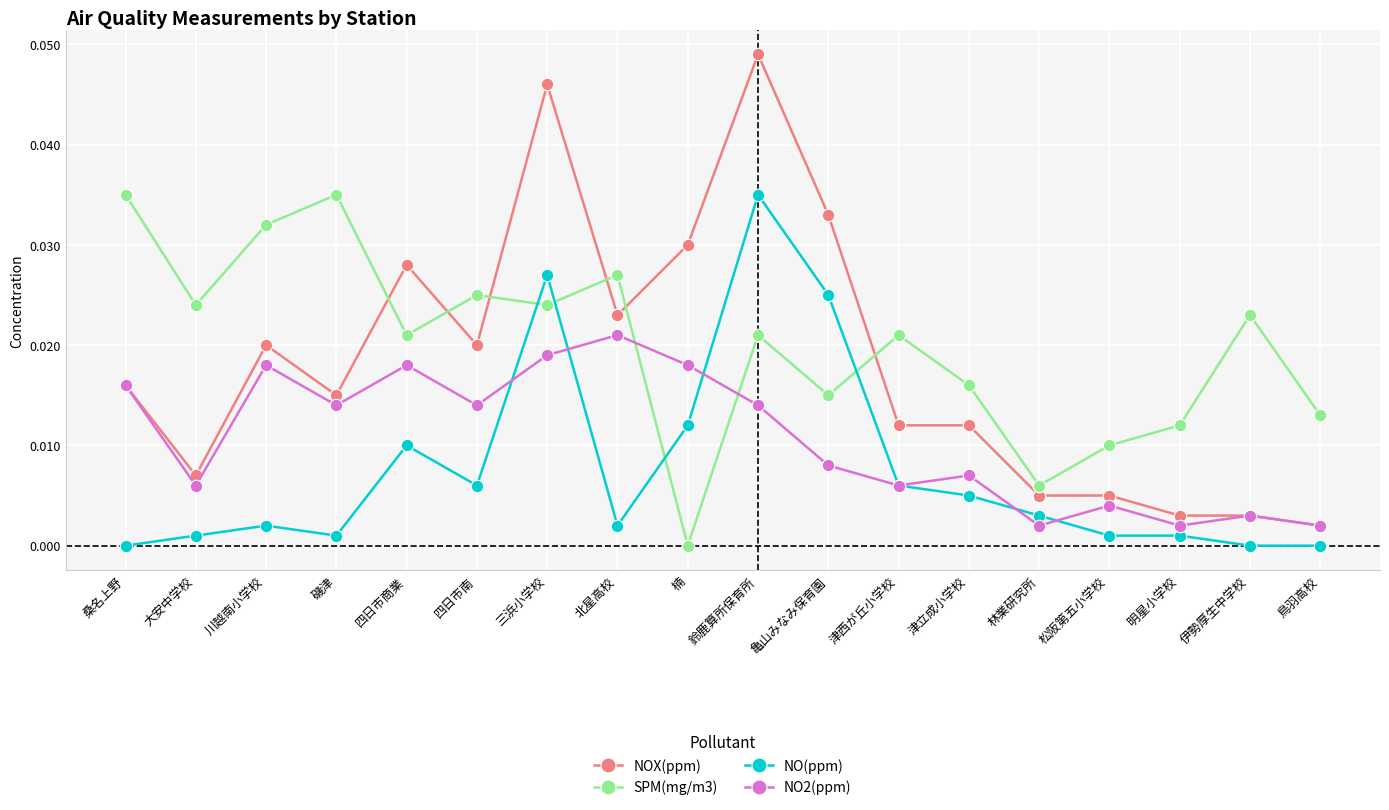

At 川越南小学校, list the series in order from largest to smallest.

SPM(mg/m3), NOX(ppm), NO2(ppm), NO(ppm)